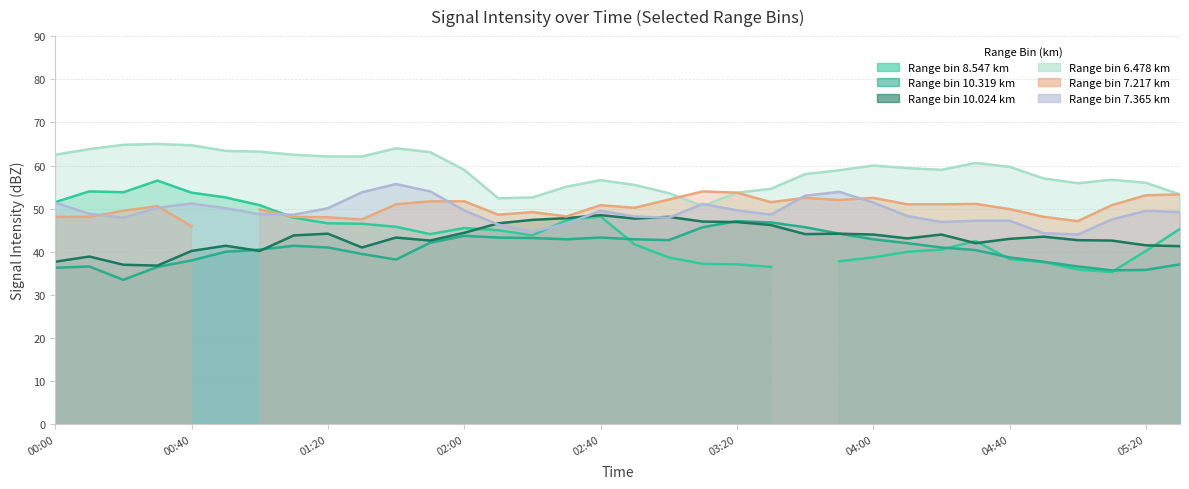

True or false: 10.319 has a value of 42.9 at 2018/02/18 02:30.

True